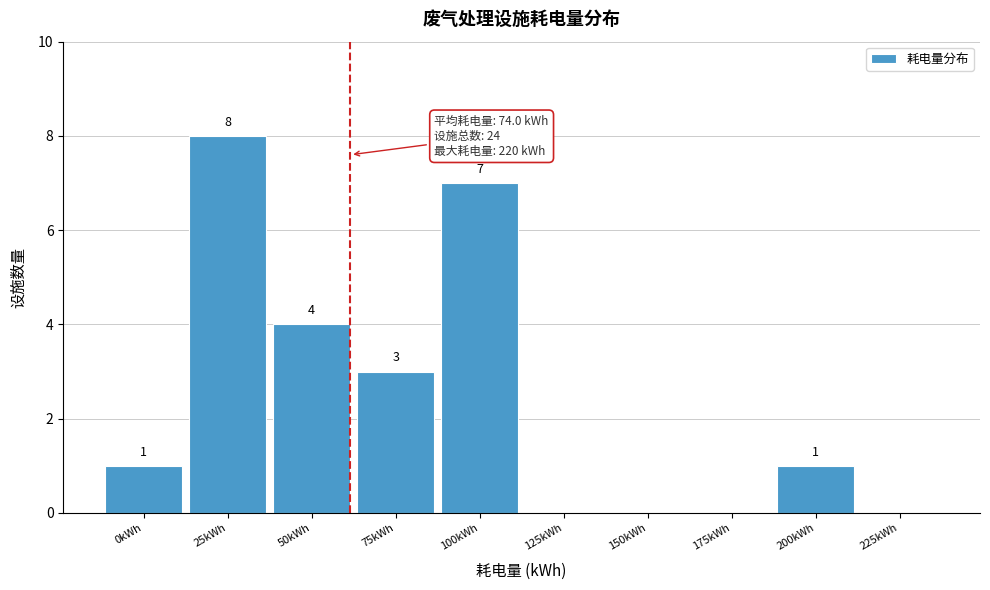

Reading left to right, transcribe all the data shown in this chart.

0kWh=1	25kWh=8	50kWh=4	75kWh=3	100kWh=7	125kWh=0	150kWh=0	175kWh=0	200kWh=1	225kWh=0